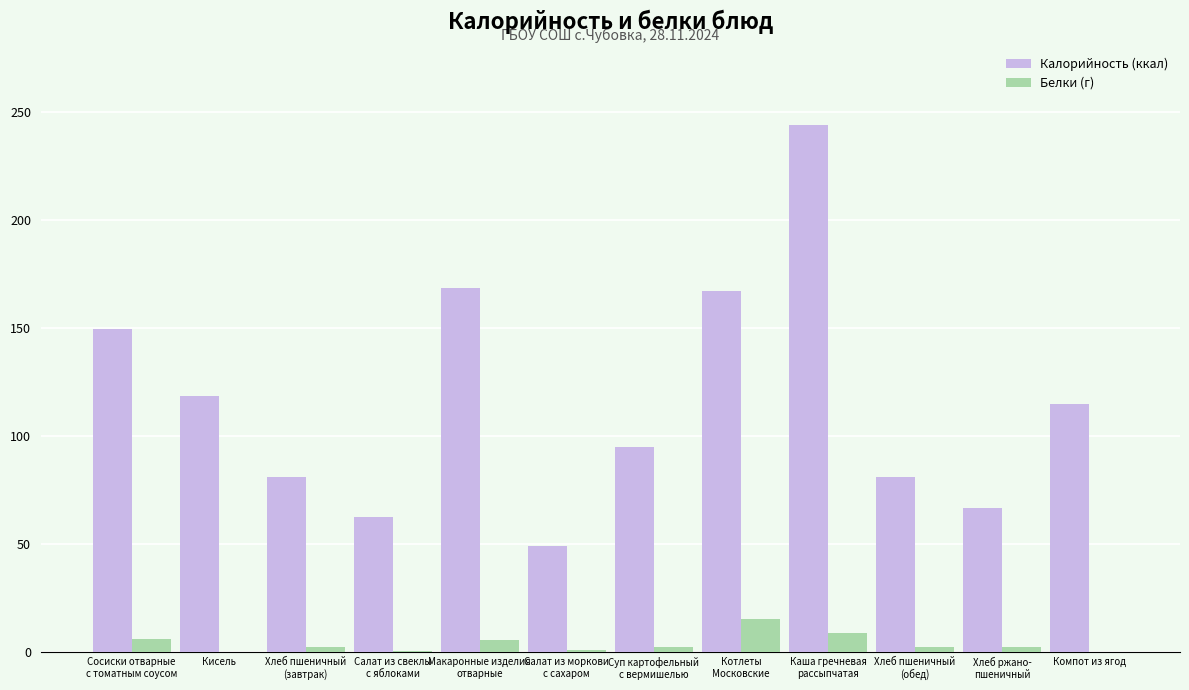

The value of Калорийность (ккал) at Компот из ягод is 114.6. True or false?

True